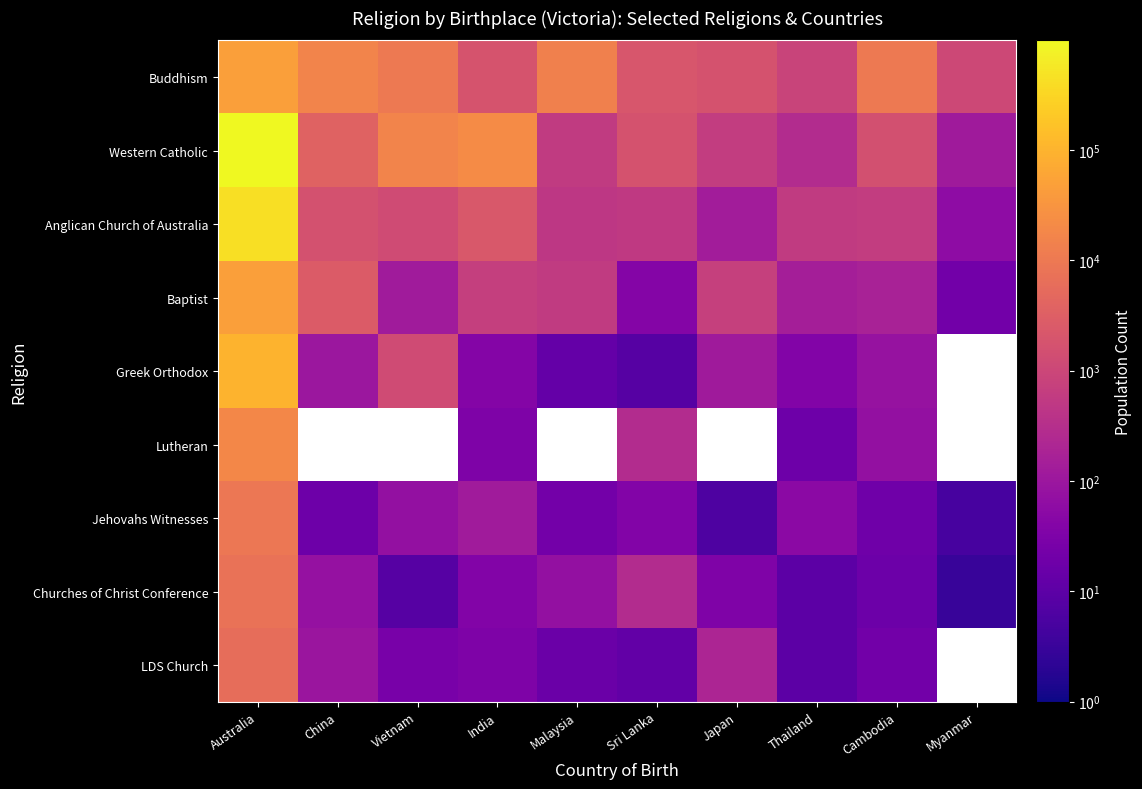

What is the approximate value of Churches of Christ Conference at Cambodia?

17.0